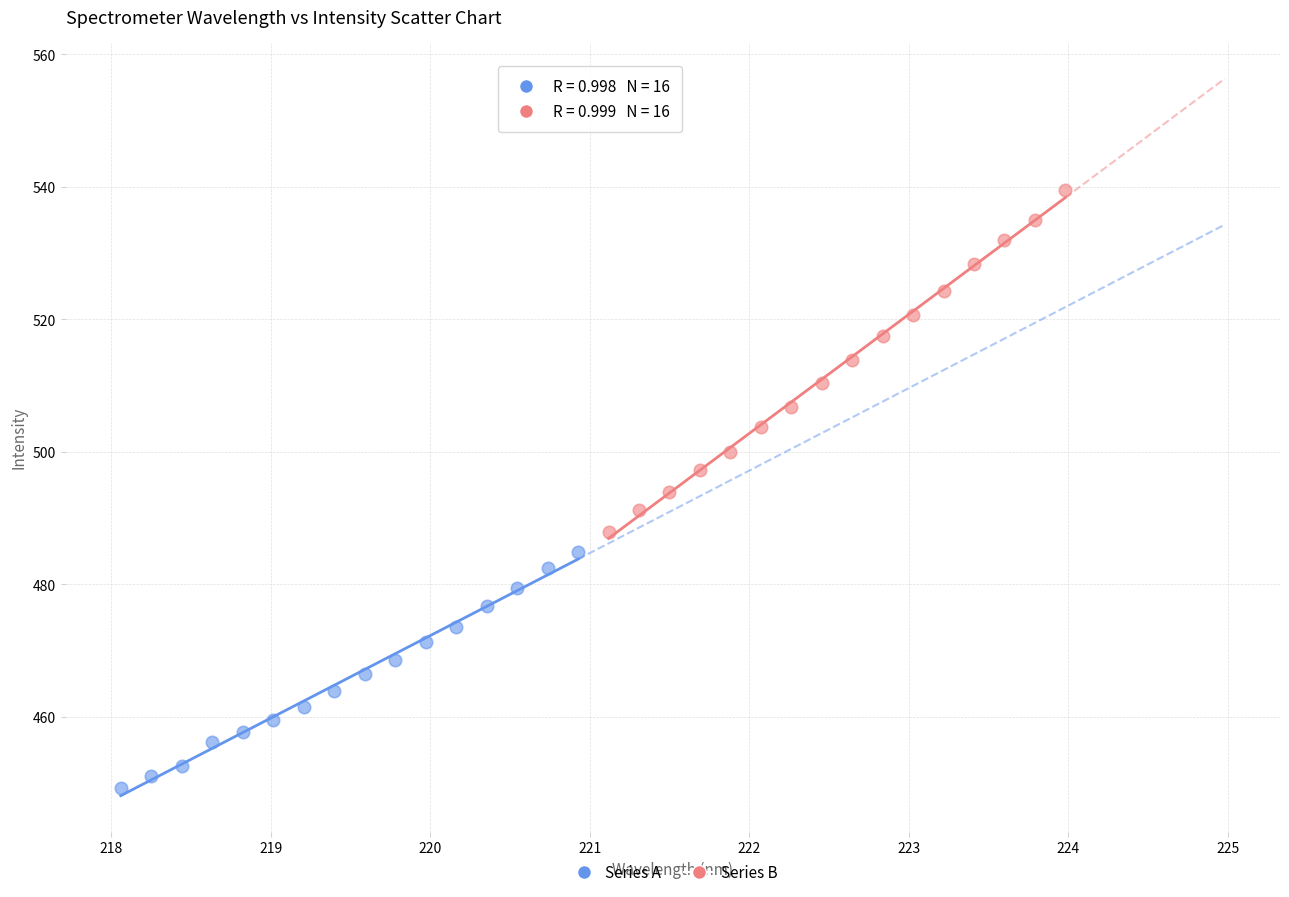

Which series reaches the minimum Y coordinate?

Series A